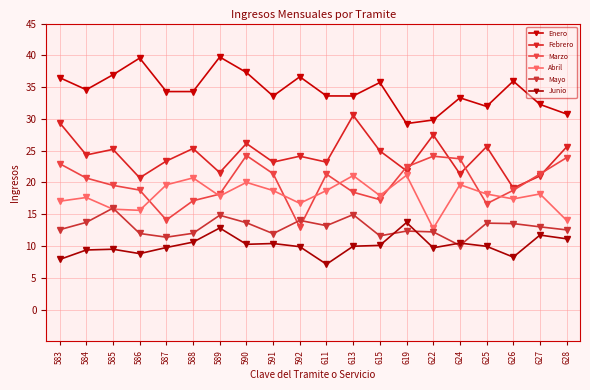

Is it true that Febrero equals 27.5 at 622?

True